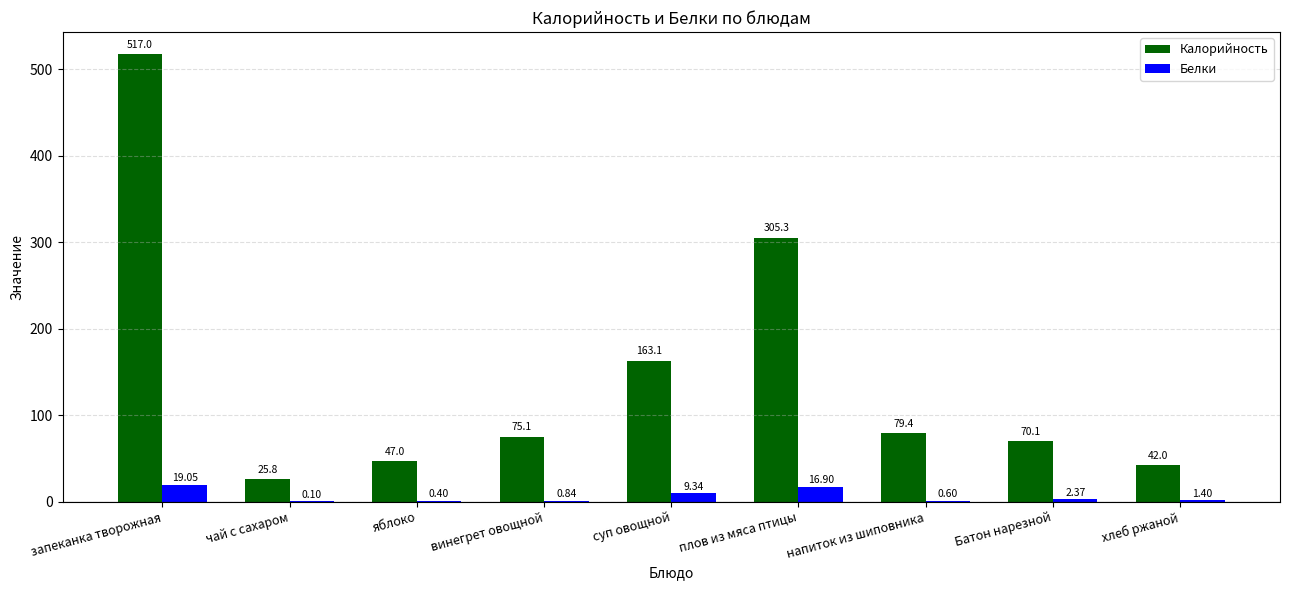

How many categories are shown in the chart?

9